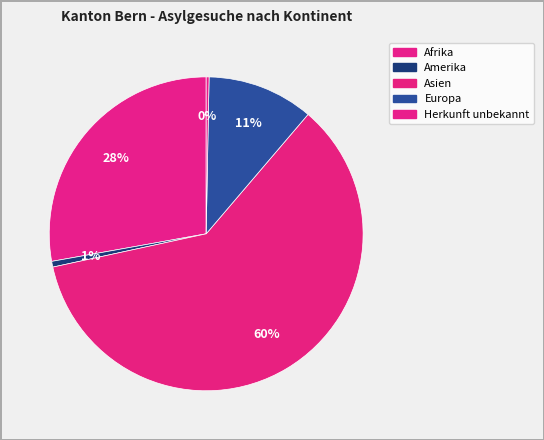

Is there any slice that represents more than half of the pie?

Yes